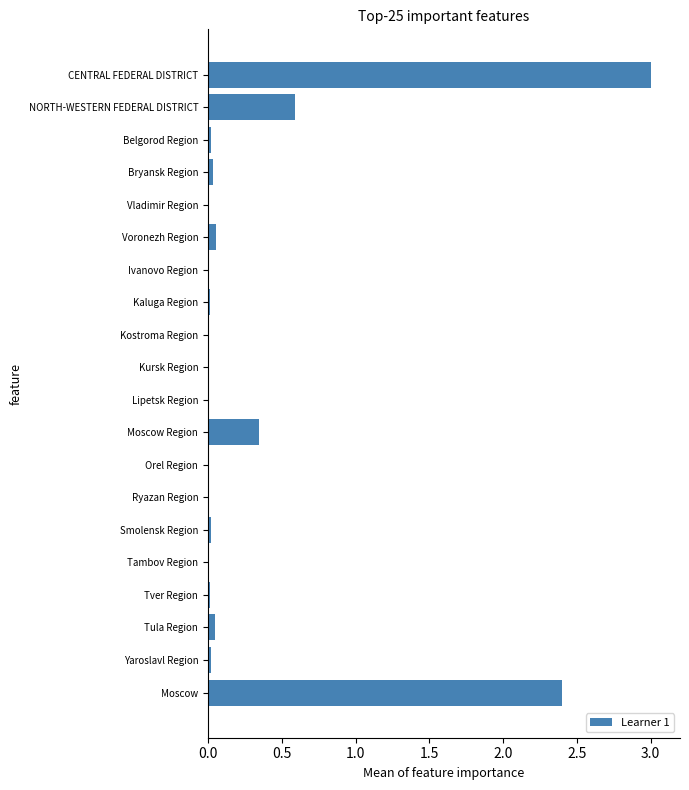

True or false: the data shows 0.0 at Smolensk Region.

True